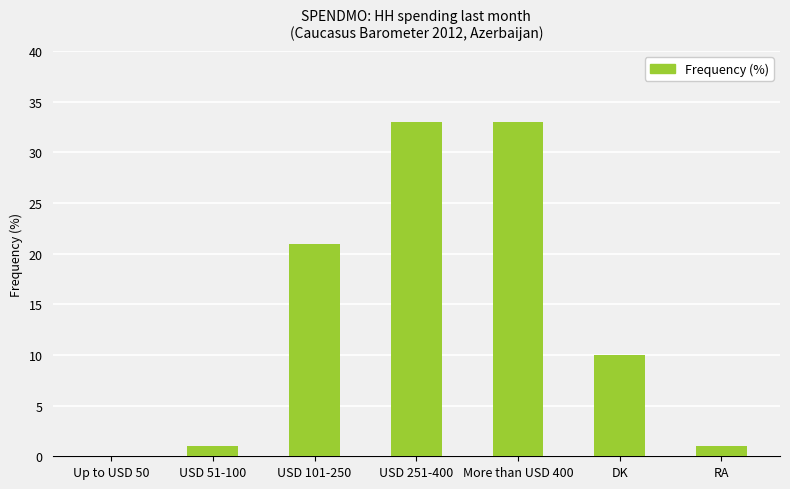

At which label is the value closest to 16?

USD 101-250